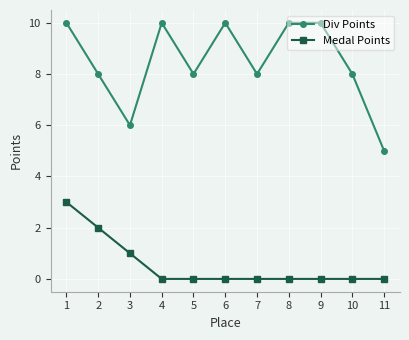

Where is the first local minimum for Div Points?

3